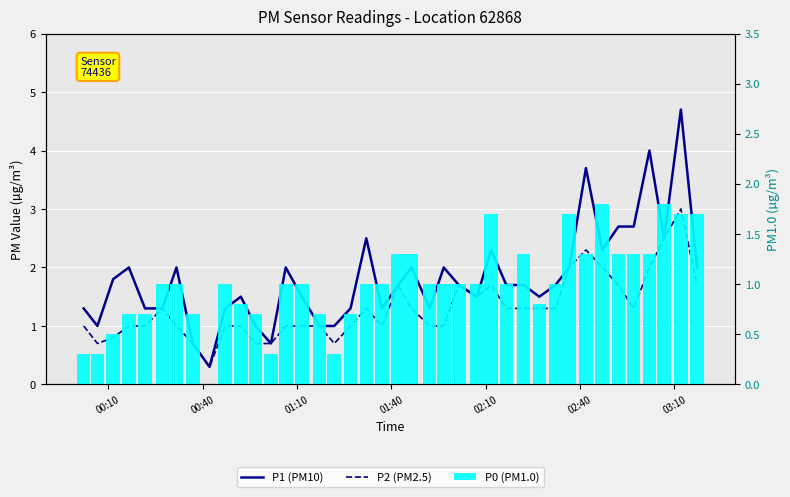

What is the sum of all P0 (PM1.0) values?

40.0